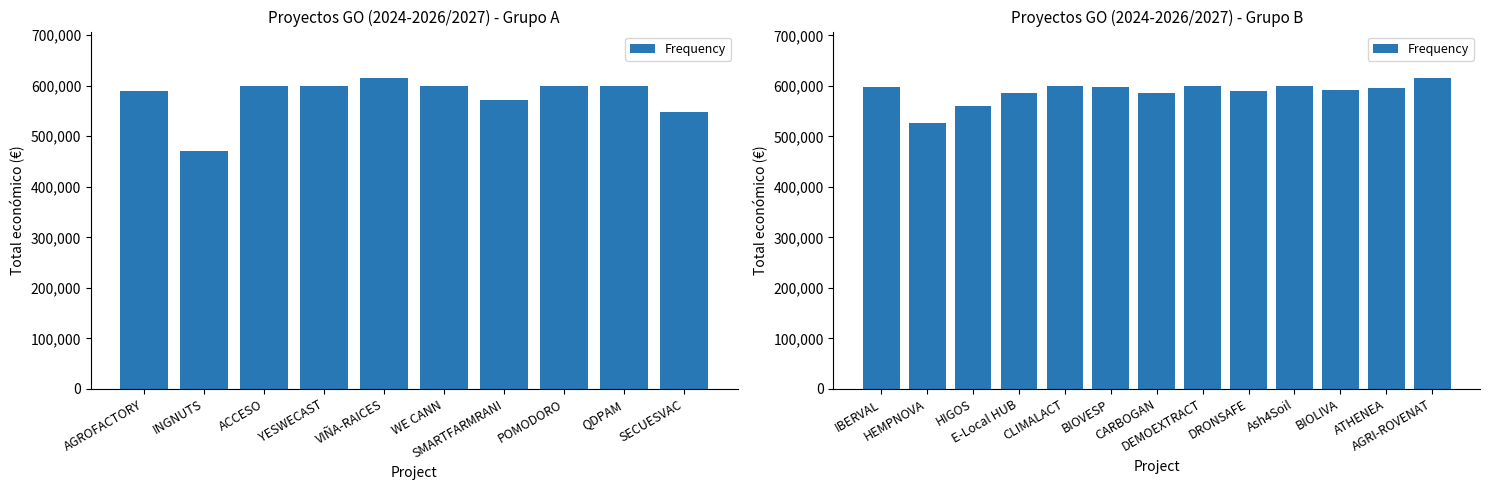

Which label corresponds to the smallest value in the chart?

HEMPNOVA